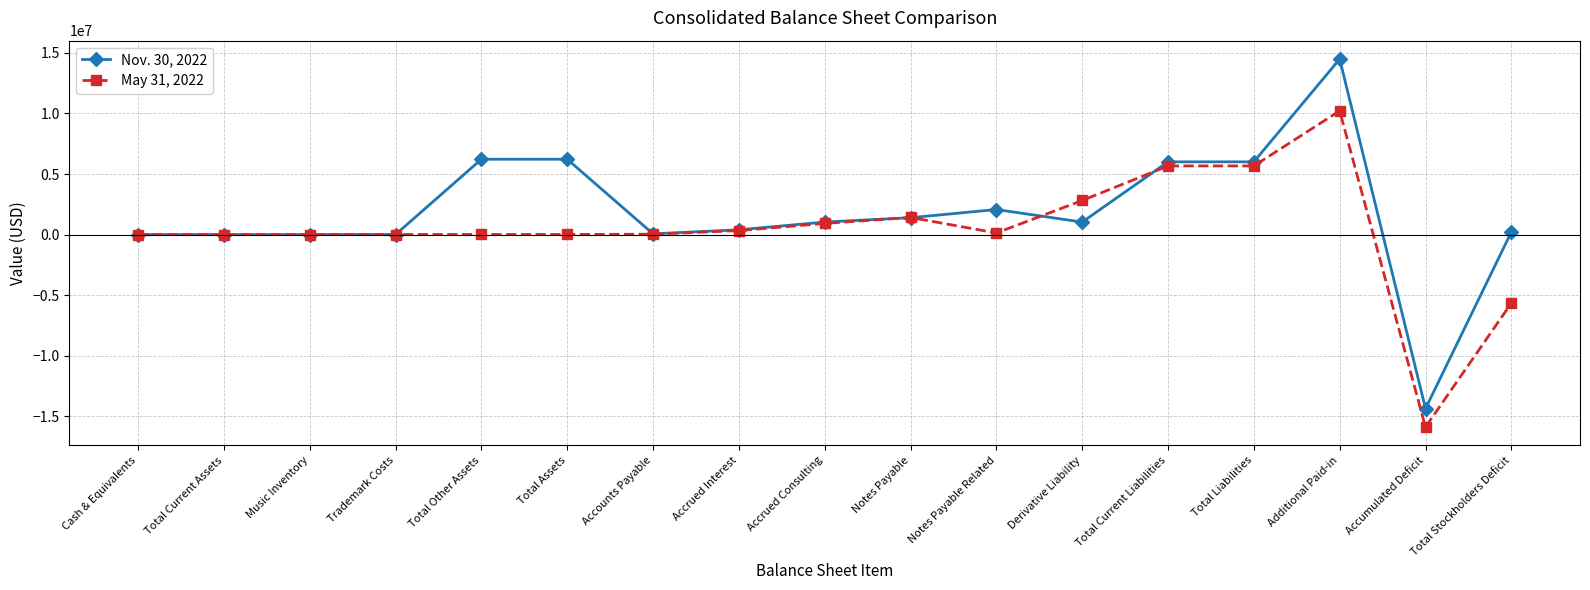

List the series in order of their overall mean, highest first.

Nov. 30, 2022, May 31, 2022